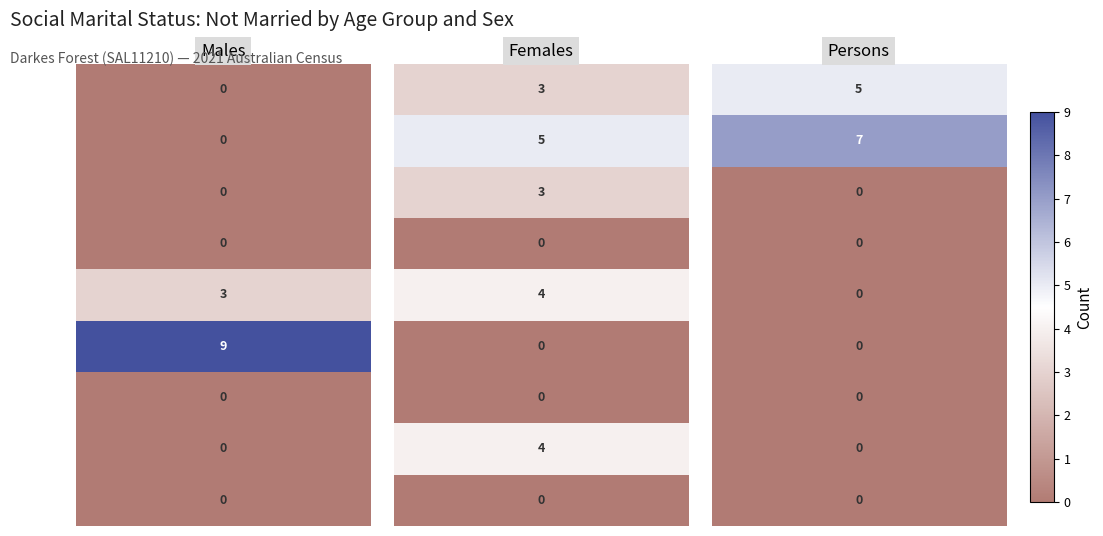

Reading right to left, extract all data points from this chart.

Males: 85 years and over=0	75-84 years=0	65-74 years=0	55-64 years=9	45-54 years=3	35-44 years=0	25-34 years=0	20-24 years=0	15-19 years=0
Females: 85 years and over=0	75-84 years=4	65-74 years=0	55-64 years=0	45-54 years=4	35-44 years=0	25-34 years=3	20-24 years=5	15-19 years=3
Persons: 85 years and over=0	75-84 years=0	65-74 years=0	55-64 years=0	45-54 years=0	35-44 years=0	25-34 years=0	20-24 years=7	15-19 years=5